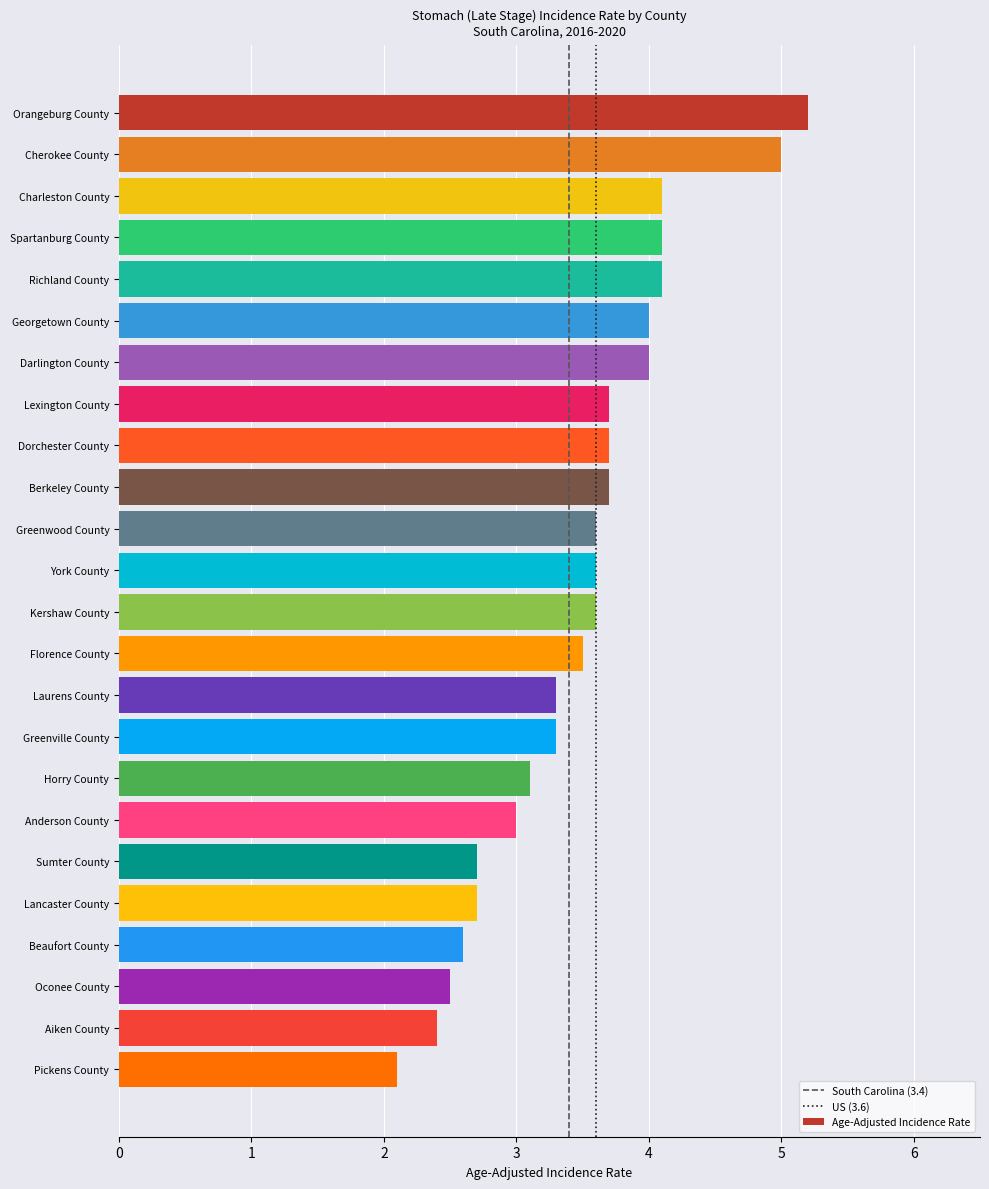

Reading bottom to top, what are all the values shown in this chart?

Pickens County=2.1	Aiken County=2.4	Oconee County=2.5	Beaufort County=2.6	Lancaster County=2.7	Sumter County=2.7	Anderson County=3.0	Horry County=3.1	Greenville County=3.3	Laurens County=3.3	Florence County=3.5	Kershaw County=3.6	York County=3.6	Greenwood County=3.6	Berkeley County=3.7	Dorchester County=3.7	Lexington County=3.7	Darlington County=4.0	Georgetown County=4.0	Richland County=4.1	Spartanburg County=4.1	Charleston County=4.1	Cherokee County=5.0	Orangeburg County=5.2